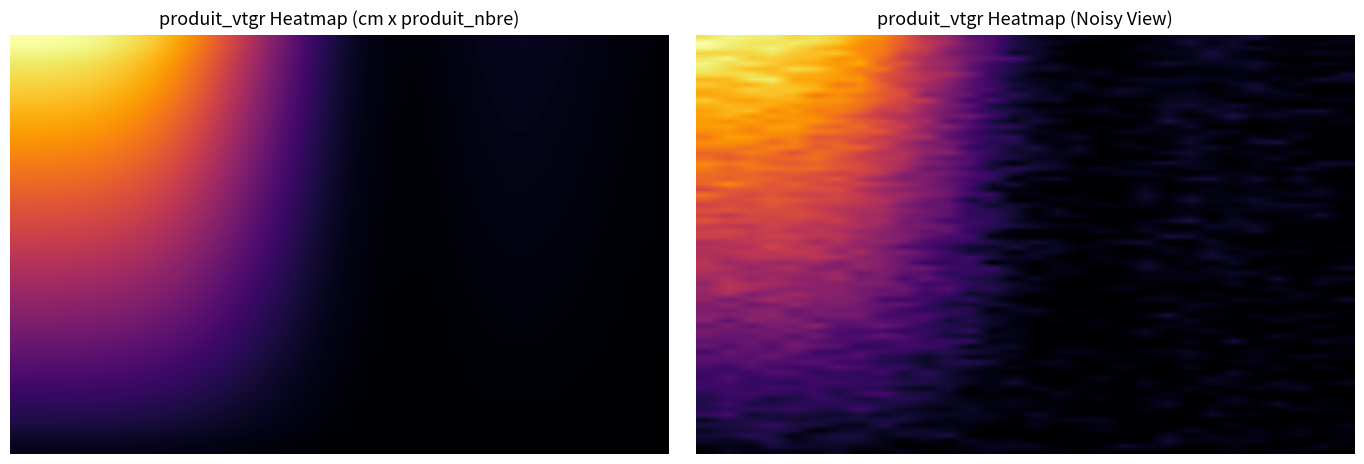

Which series changed the most between 4 and 5?

cm_2